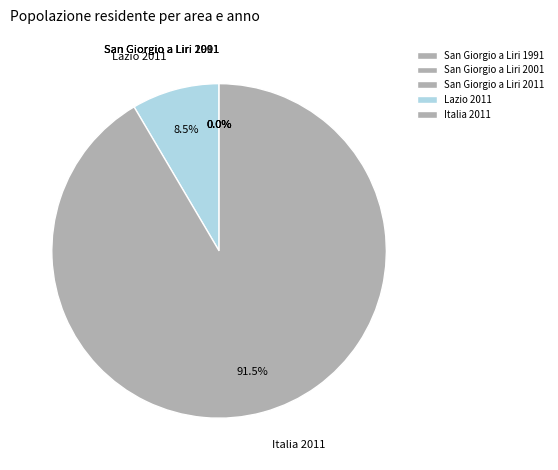

To the nearest percent, what is the difference between the largest and smallest slice percentages?

92%